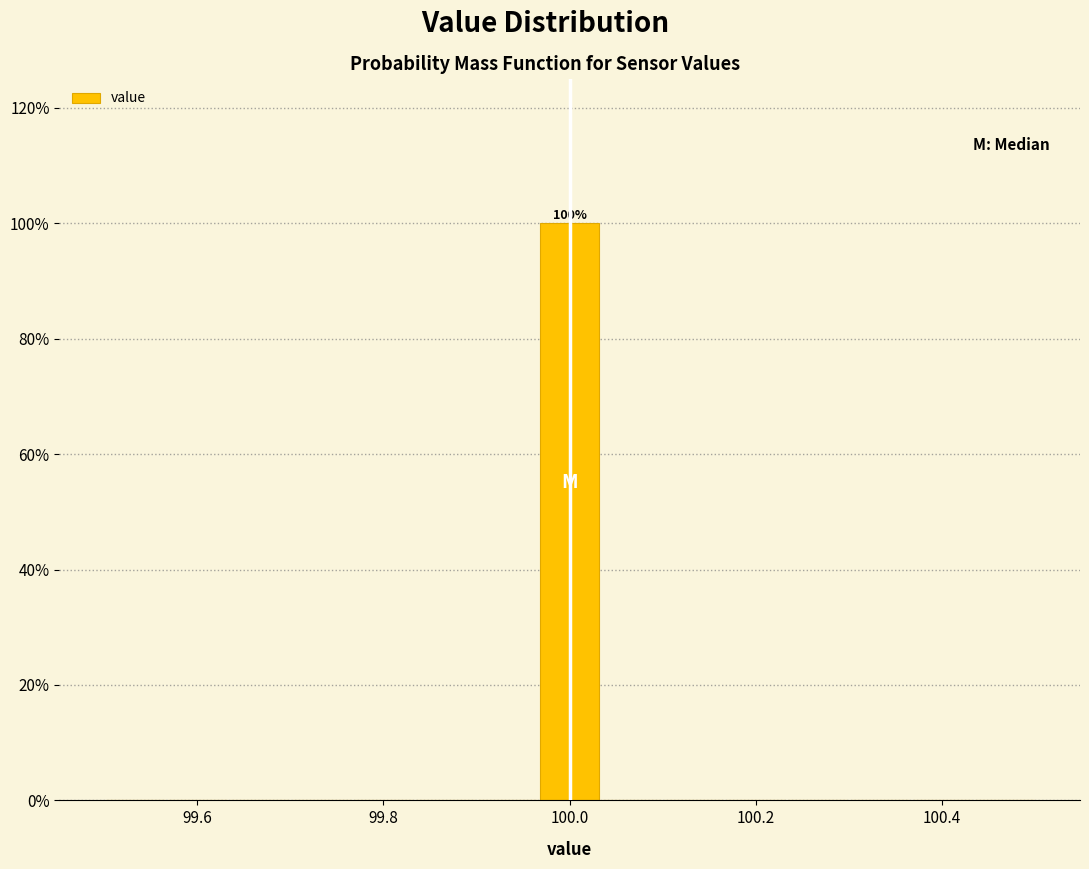

Read against the x-axis, roughly where is the centre of the tallest bar?

100.00